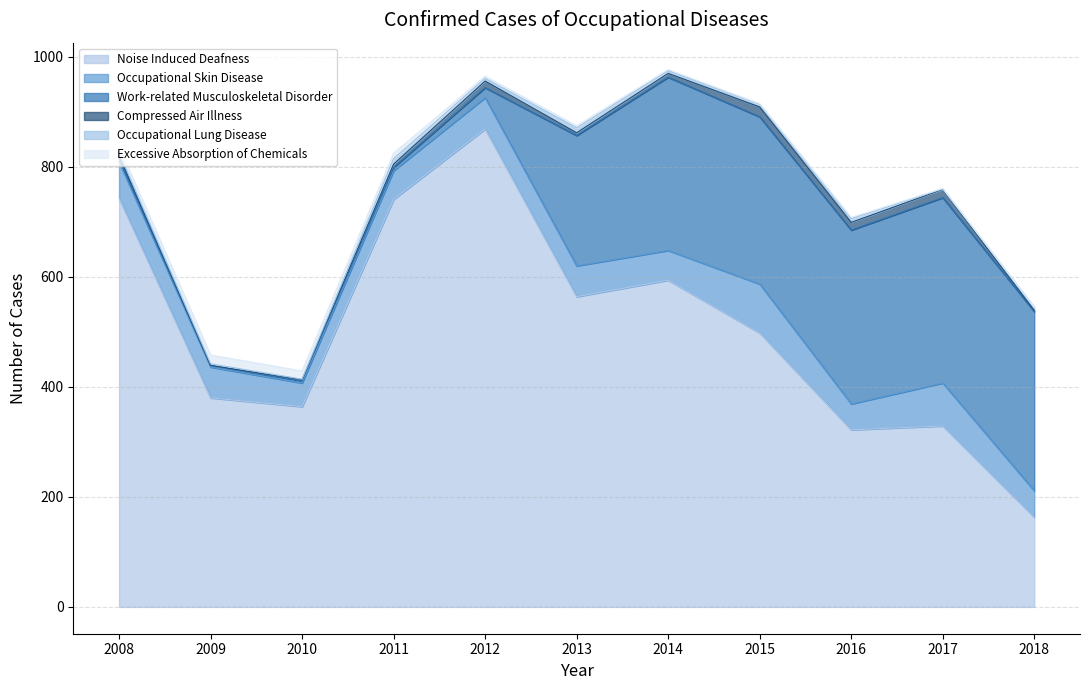

Between 2009 and 2010, which series saw the biggest shift?

Noise Induced Deafness